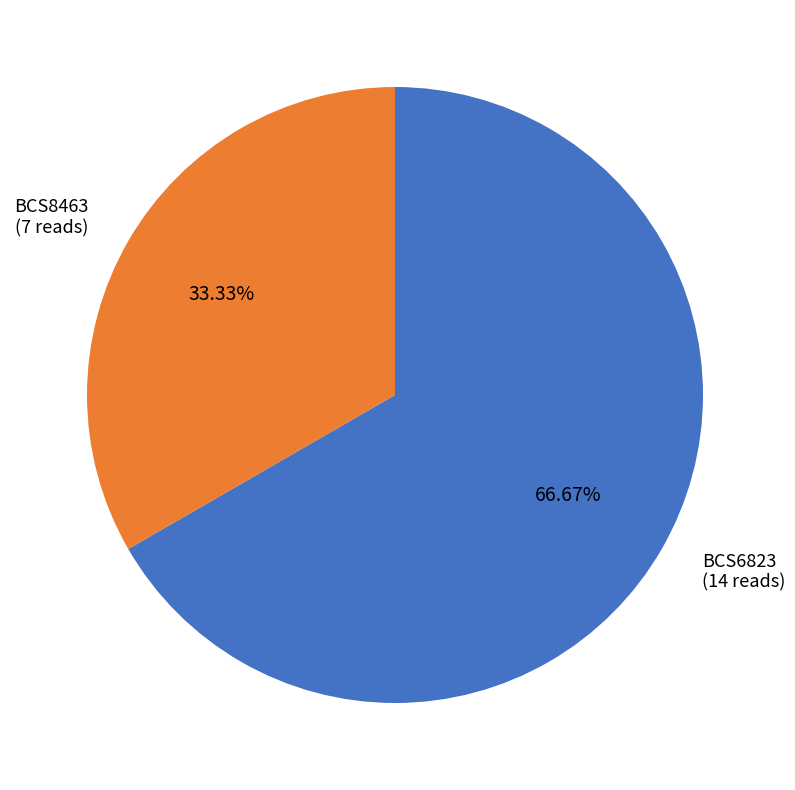

True or false: BCS6823 accounts for 67% of the total.

True